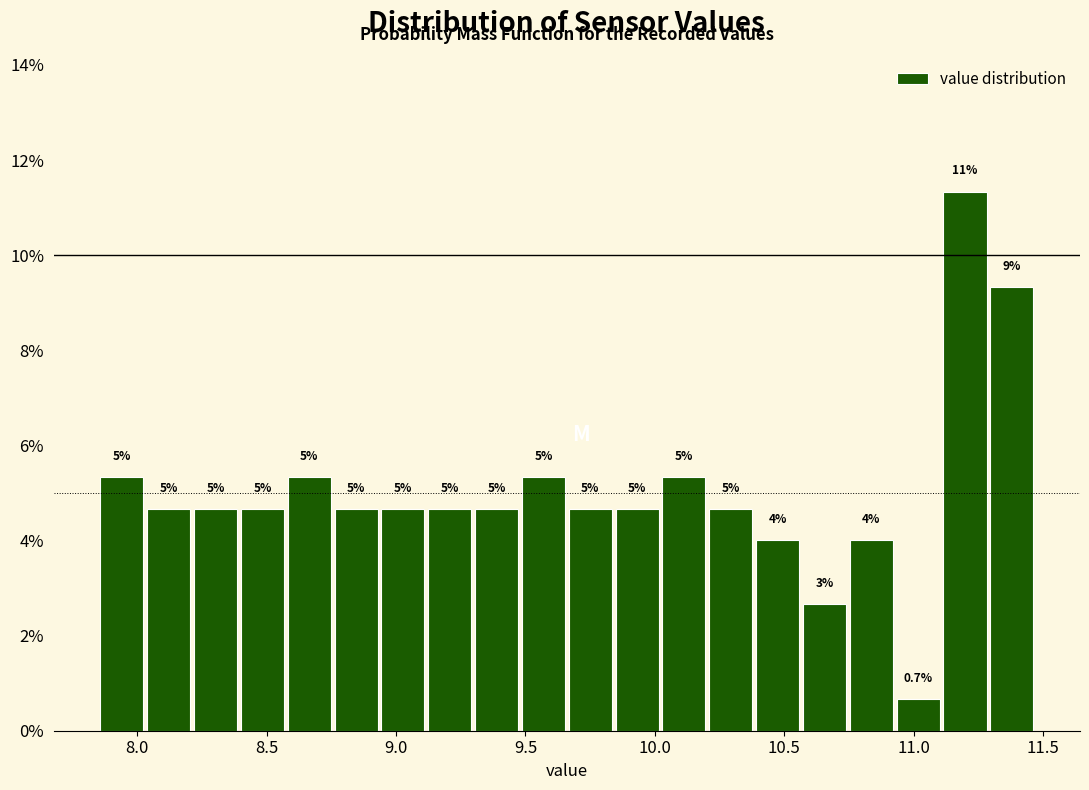

Read against the x-axis, roughly where is the centre of the tallest bar?

11.20